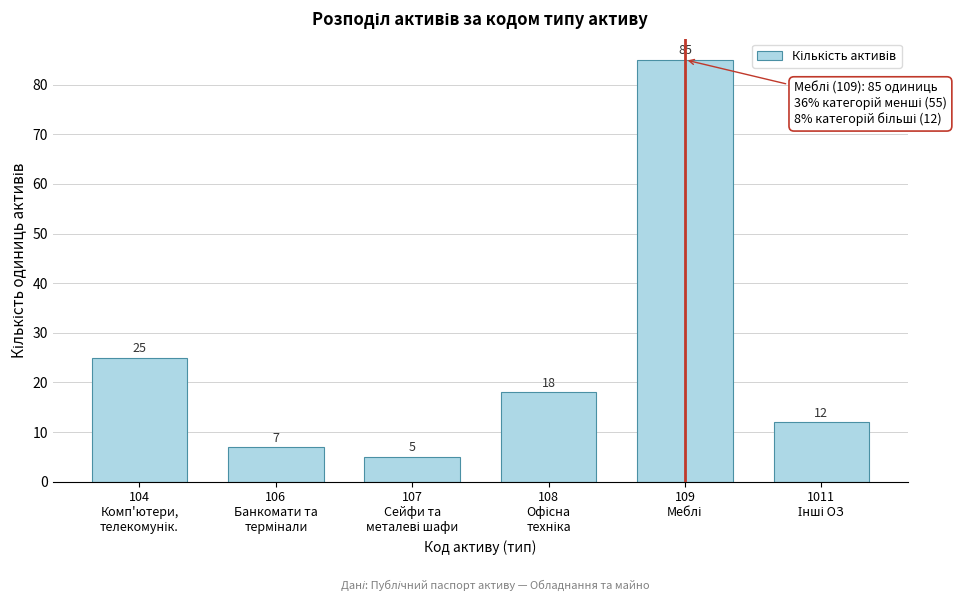

Reading left to right, extract all data points from this chart.

25	7	5	18	85	12